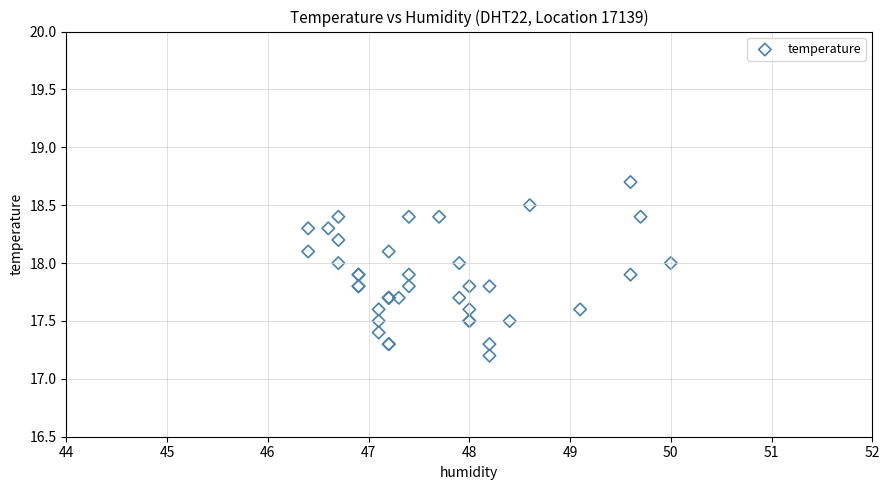

What Y value in the scatter plot is closest to 17?

17.2